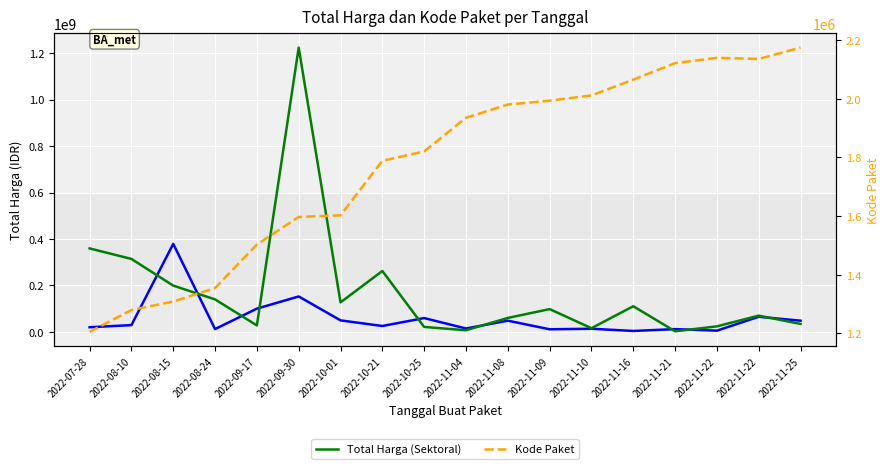

At 2022-11-16, list the series in order from largest to smallest.

Total Harga (Sektoral), Total Harga (Lokal), Kode Paket